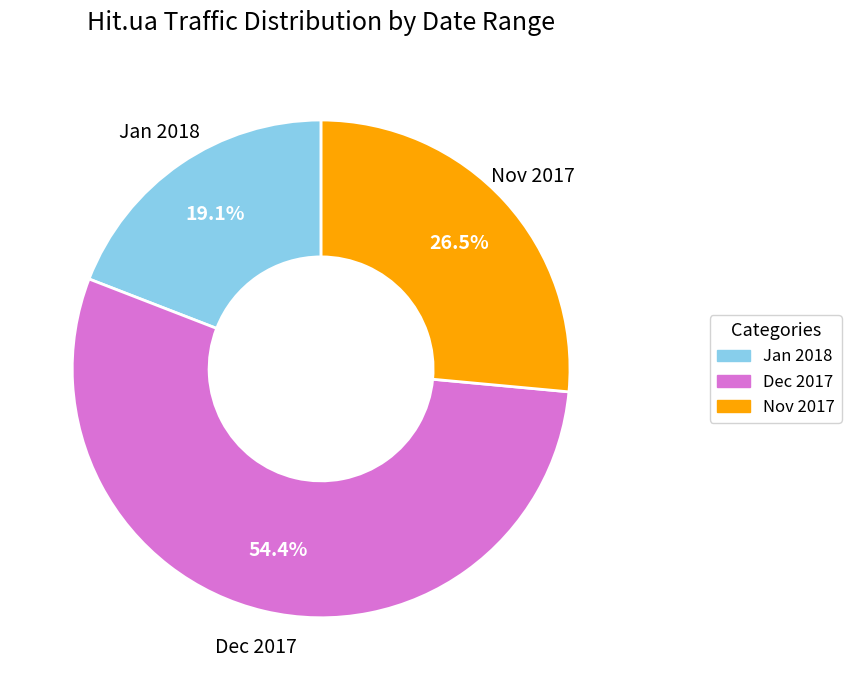

Does any single category account for the majority?

Yes